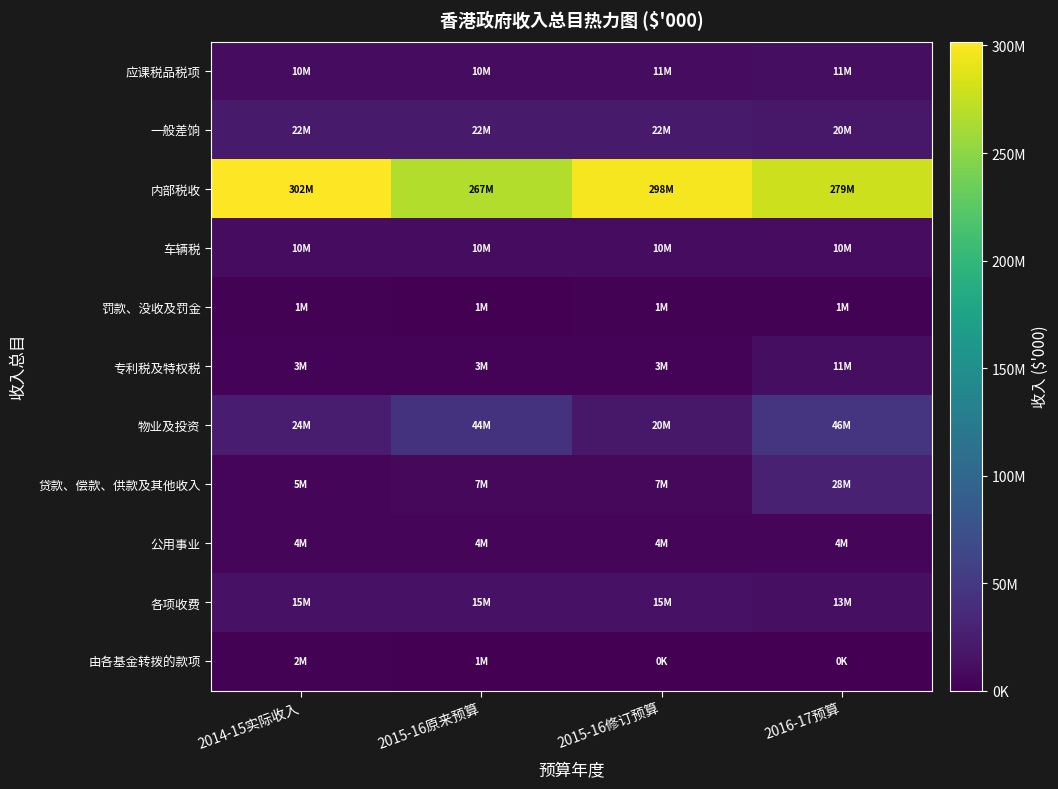

What is the difference between the highest and lowest values at 2015-16原来预算?

265884991